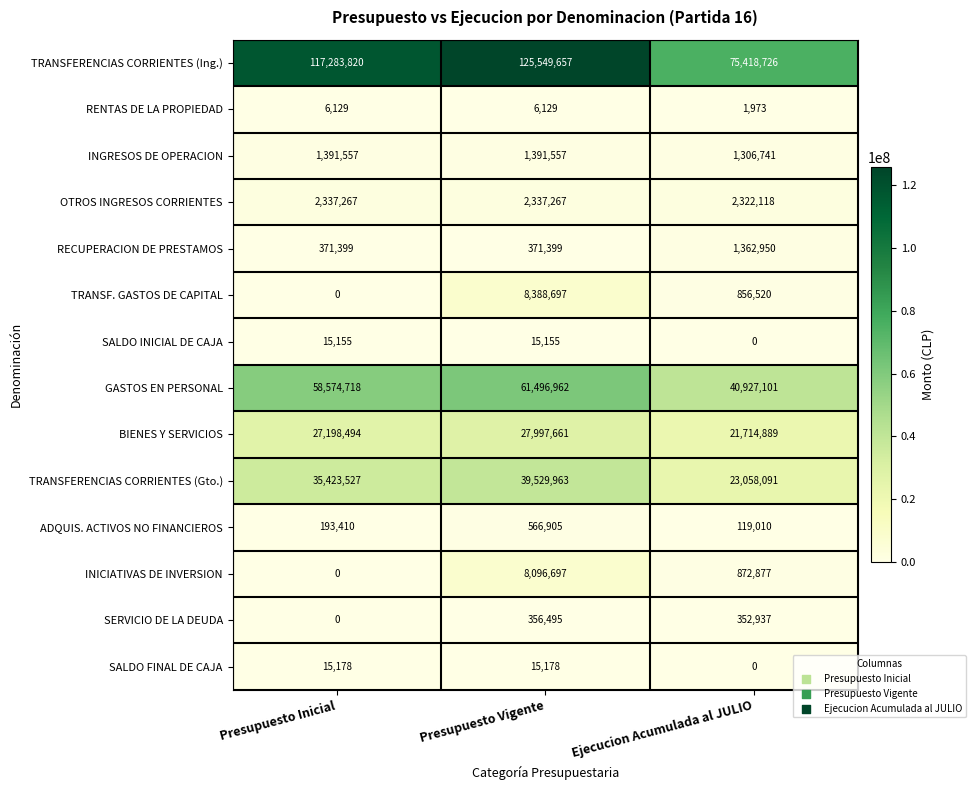

What is the sum of the BIENES Y SERVICIOS values at Ejecucion Acumulada al JULIO and Presupuesto Inicial?

48913383